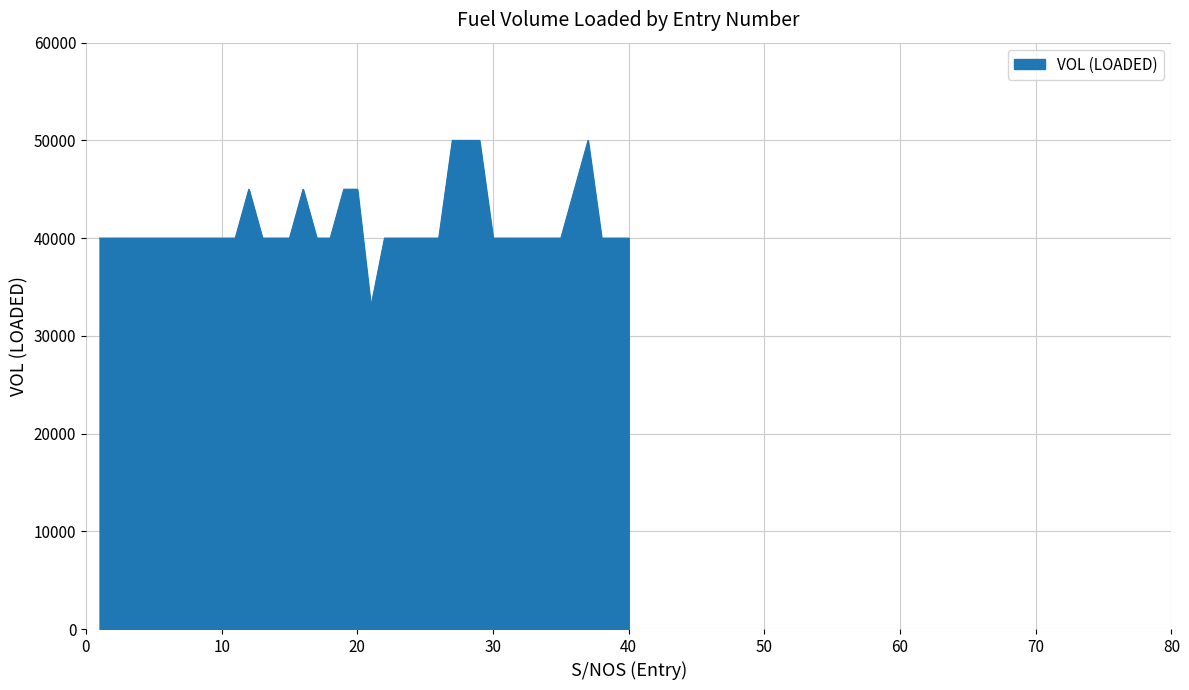

What is the greatest value displayed?

50000